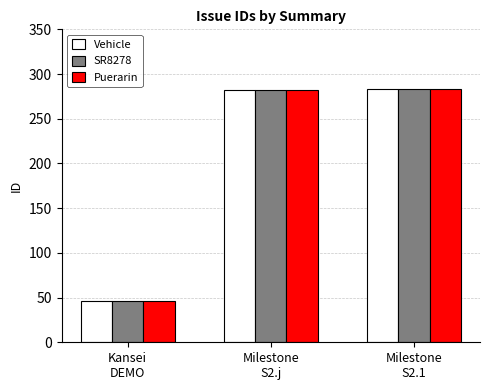

What is the label of the 1st bar from the right?

Milestone
S2.1